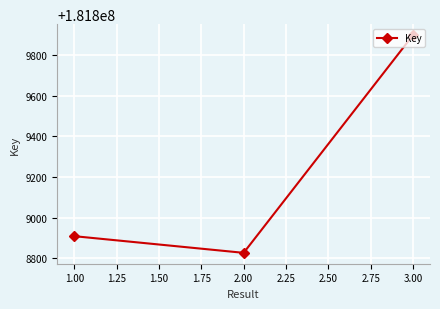

The value at 3.00 is 61623122. True or false?

False